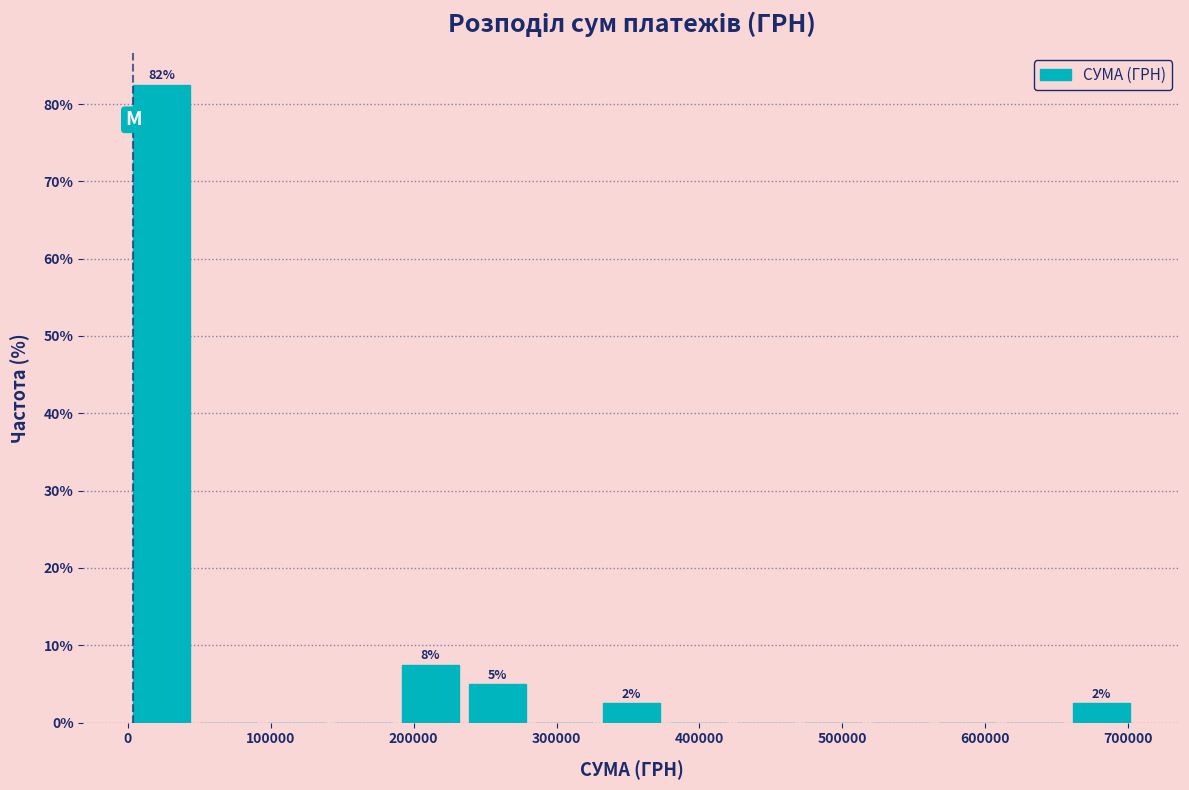

Which range on the x-axis has the tallest bar?

0 to 50000